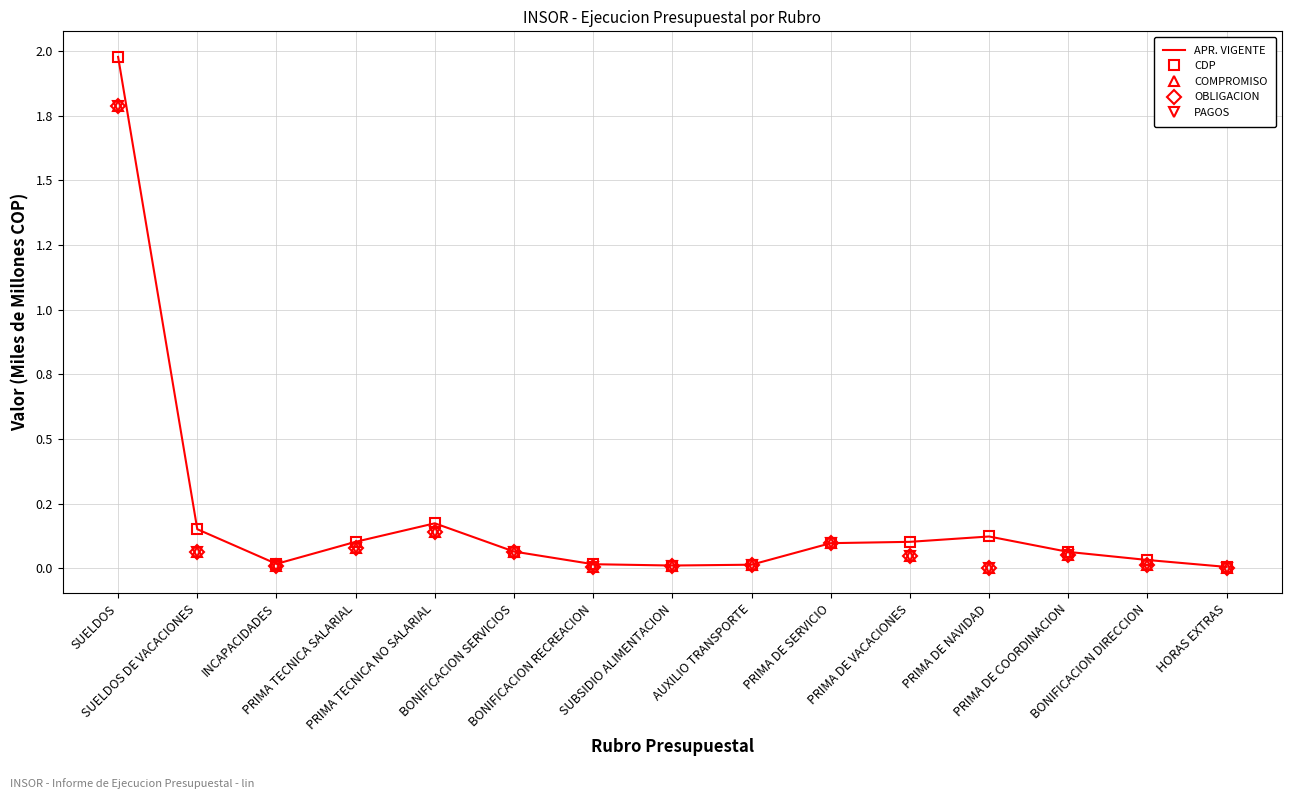

How many lines are shown in the chart?

5